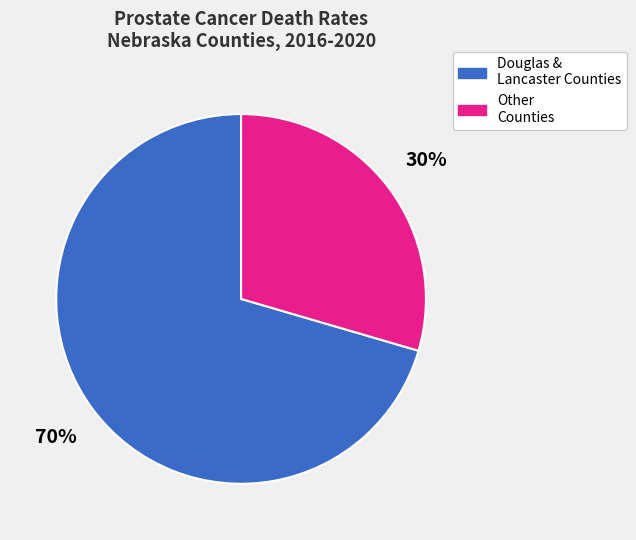

To the nearest percent, what is the average slice percentage?

50%